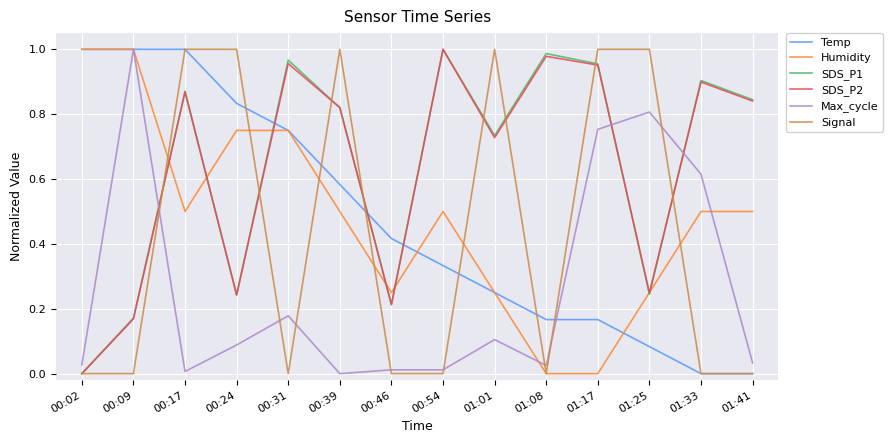

At how many categories does at least one series exceed 0?

14